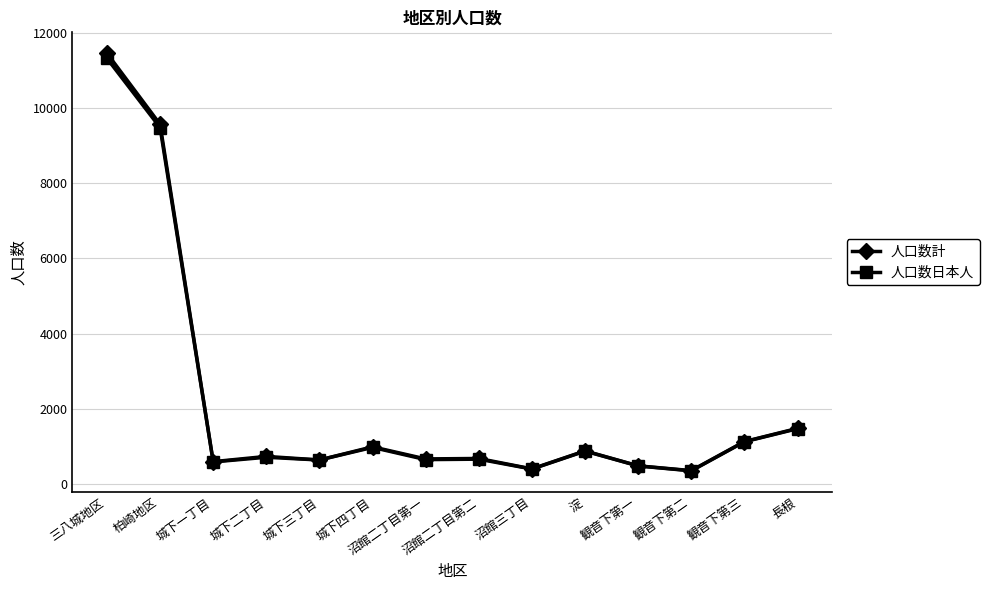

What position from the left is 観音下第二?

12